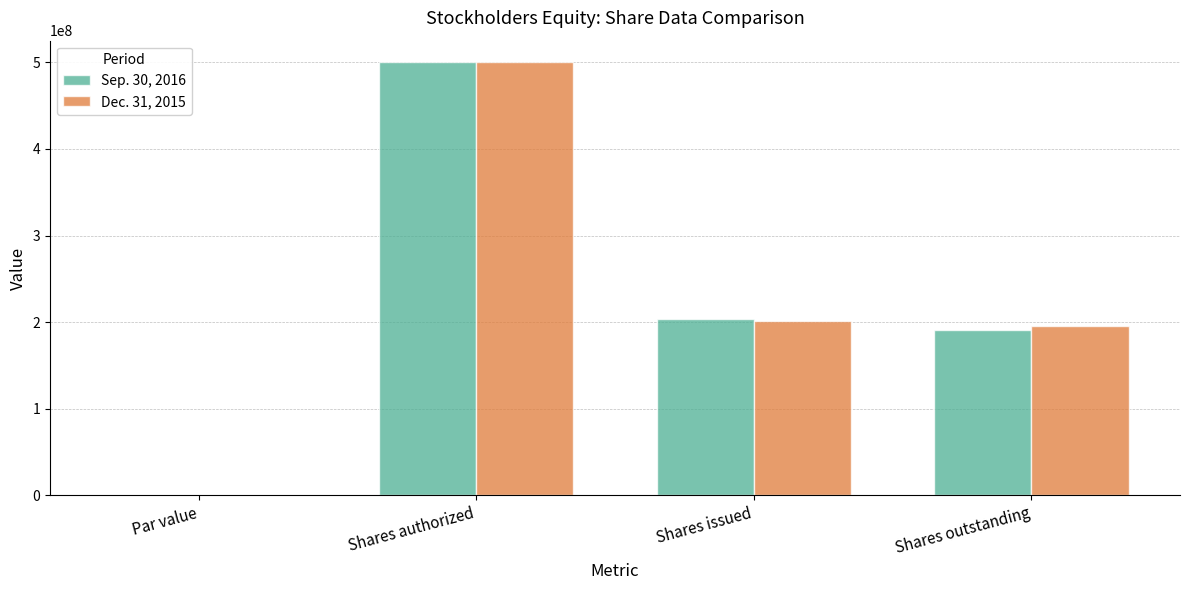

The Sep. 30, 2016 series shows 1 at Par value. True or false?

True